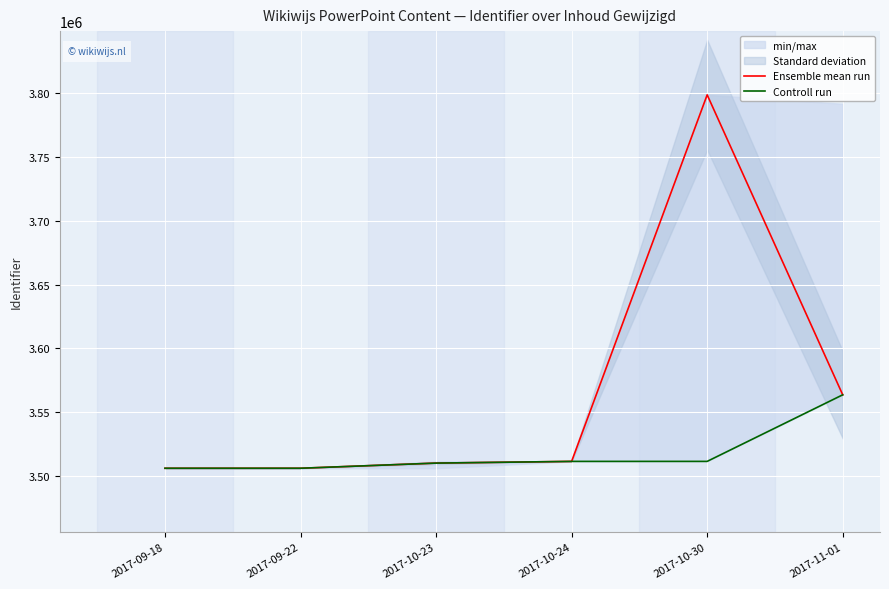

At which label does Controll run reach its peak?

2017-11-01